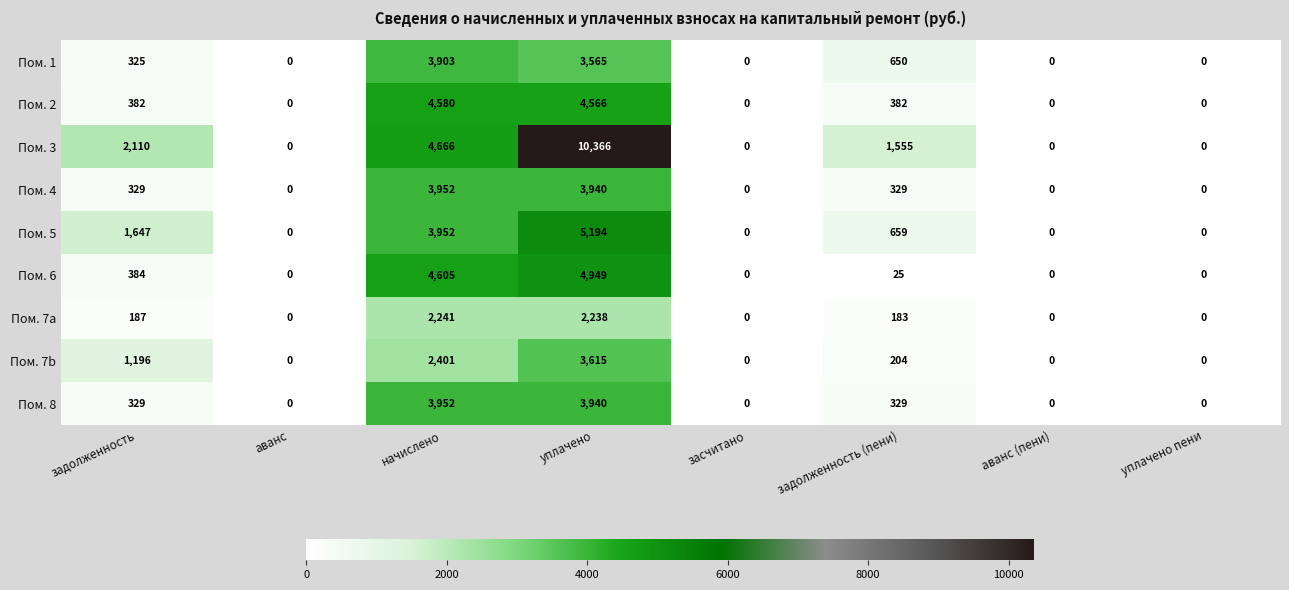

What is the approximate value of Пом. 4 at уплачено, to the nearest 100?

3900